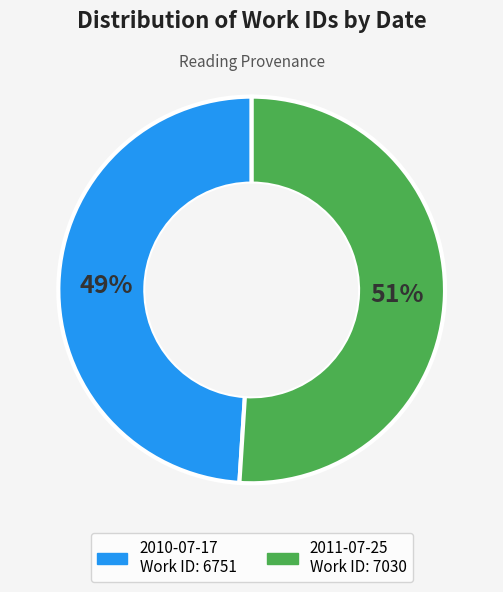

To the nearest percent, what portion does 2011-07-25 represent?

51%